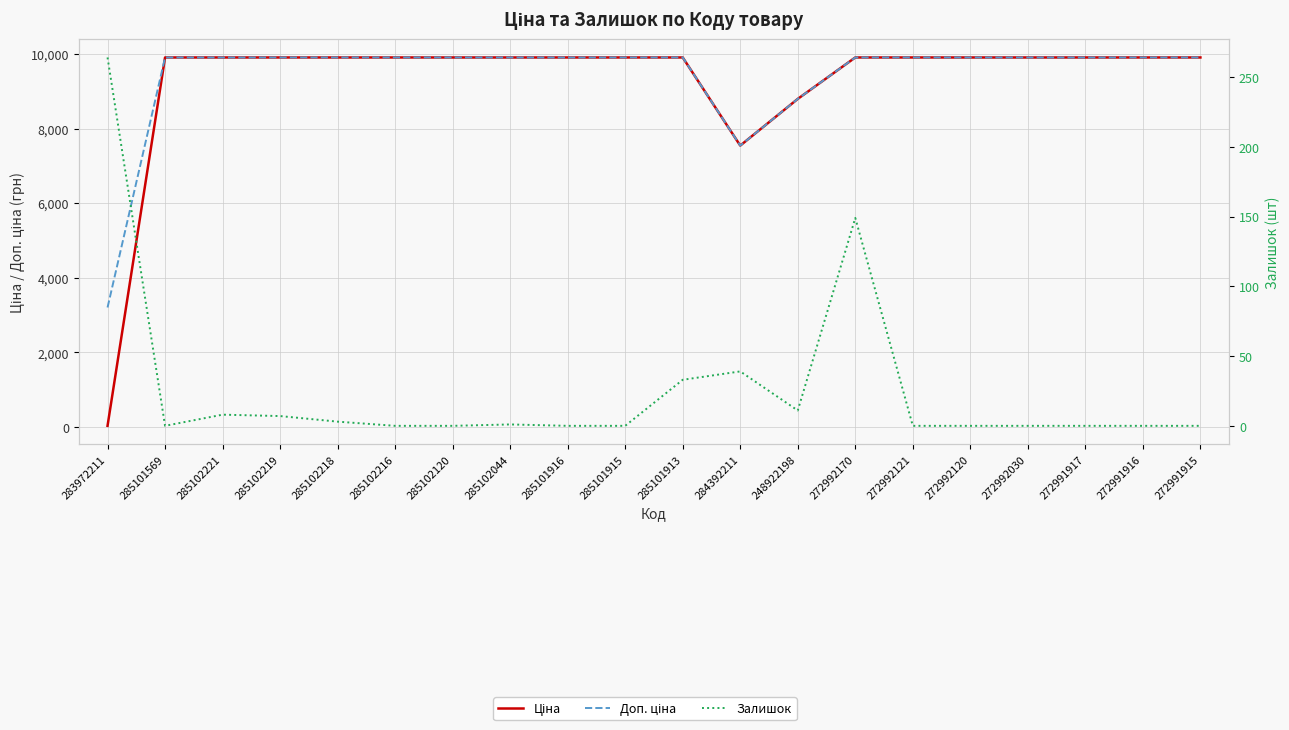

What are all the series names shown in the legend?

Ціна, Доп. ціна, Залишок